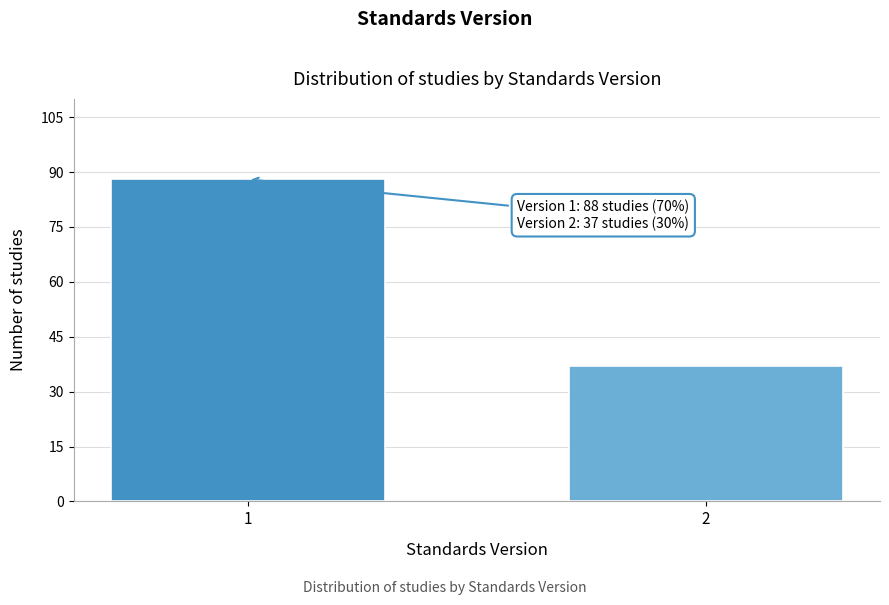

Reading left to right, what are all the values shown in this chart?

1=88	2=37